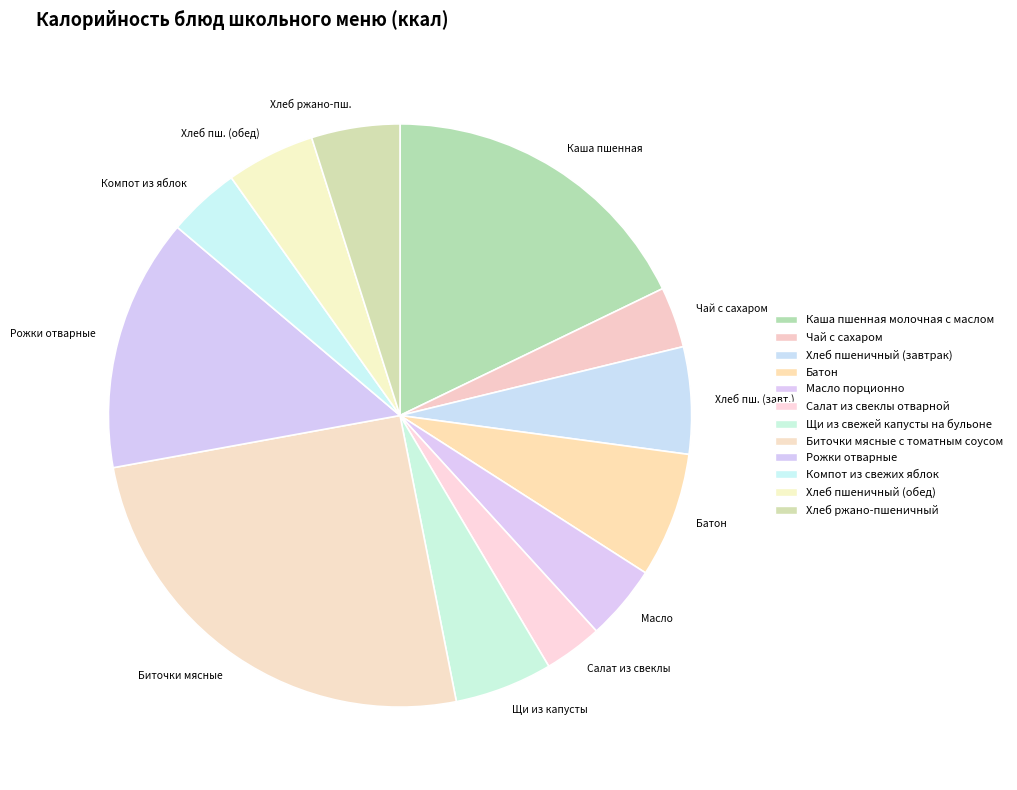

What percentage is the Каша пшенная молочная с маслом slice, to the nearest percent?

18%